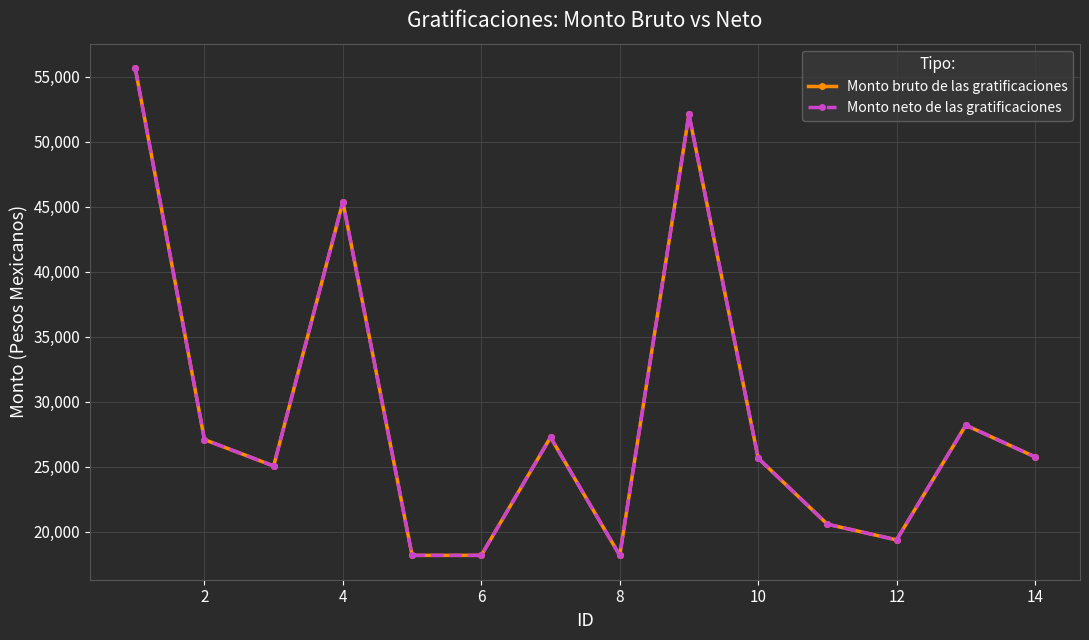

Is this an area chart (filled region under the line)?

No